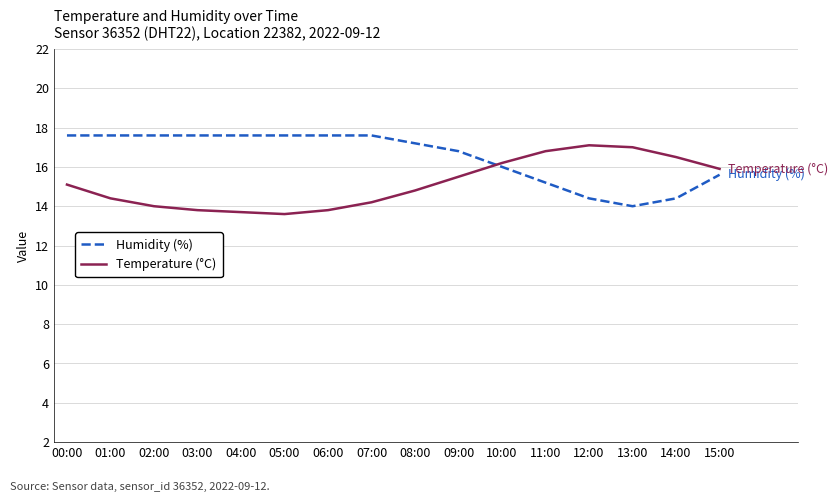

Where does the Humidity (%) series first go above 17?

00:00